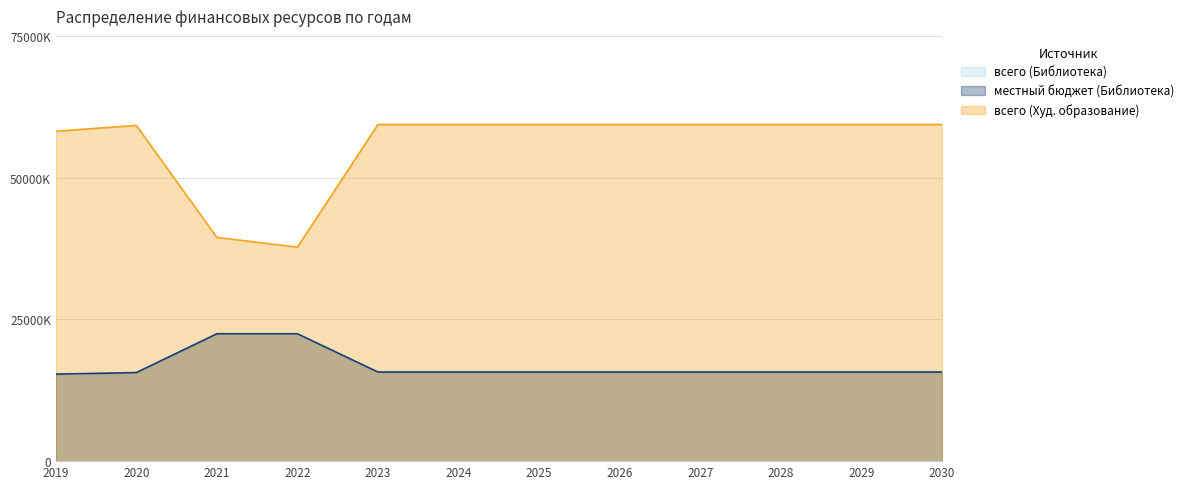

List the series in order of their peak value, lowest first.

всего (Библиотека), местный бюджет (Библиотека), всего (Худ. образование)